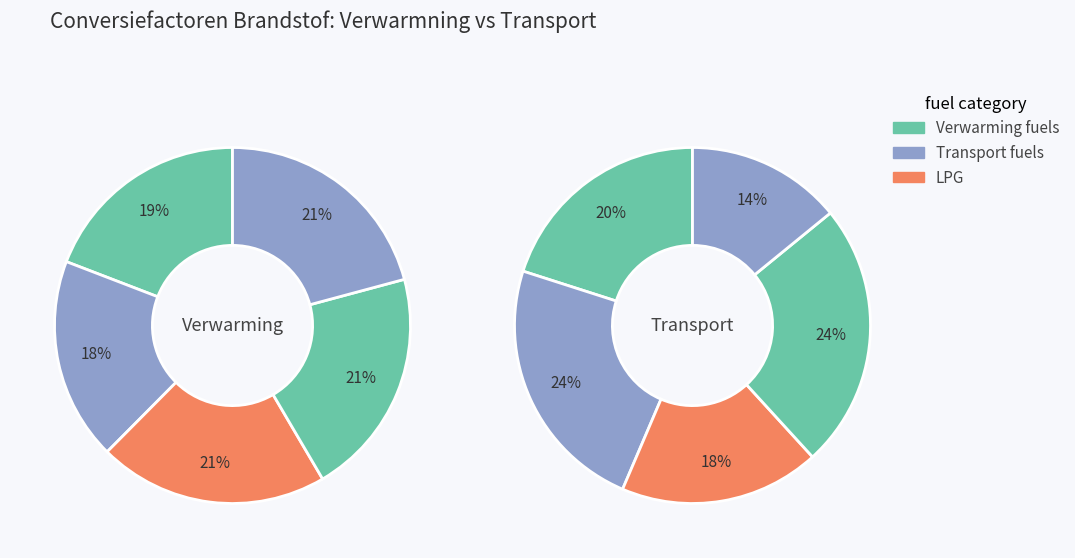

True or false: Lichte stookolie (t) accounts for 29% of the total.

False